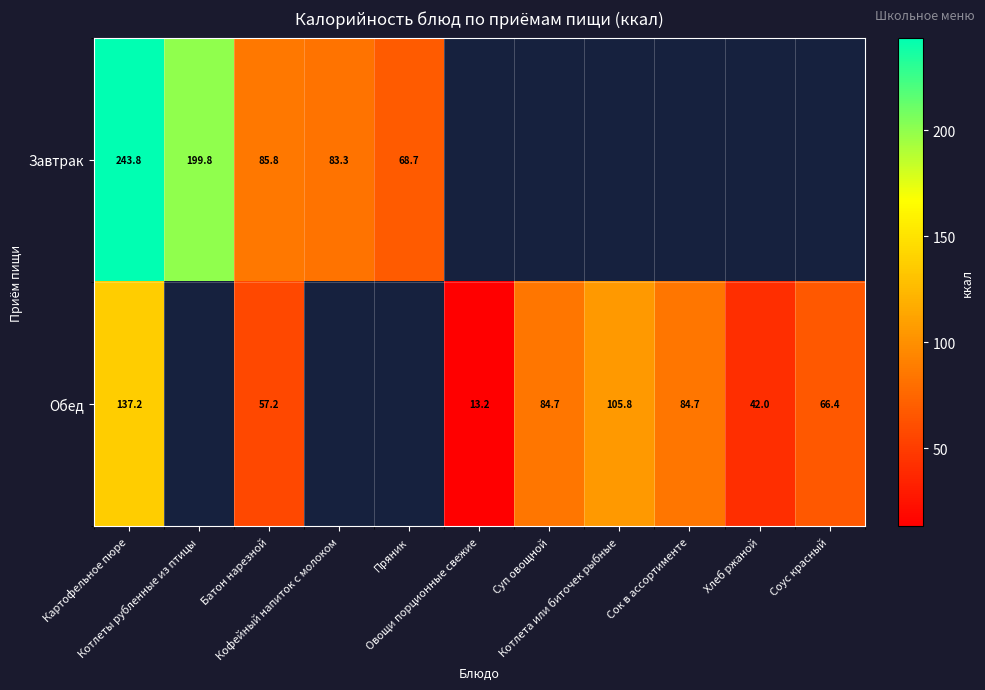

What is the difference between the Завтрак values at Кофейный напиток с молоком and Хлеб ржаной?

83.3